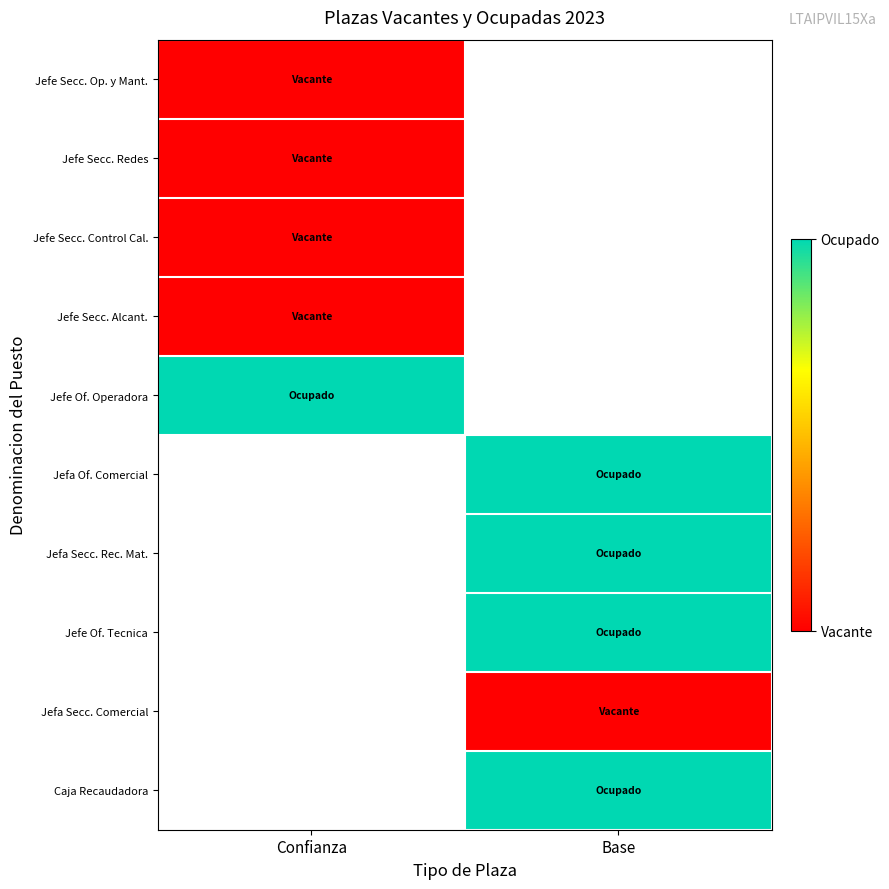

Rank the categories by Jefa Secc. Rec. Mat. value from lowest to highest.

Confianza, Base